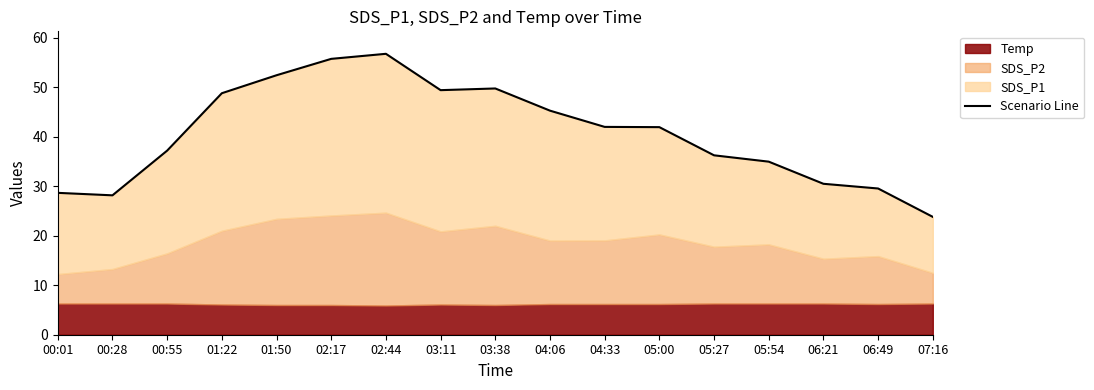

How many interior local valleys (lower than both neighbors) does the data have?

2